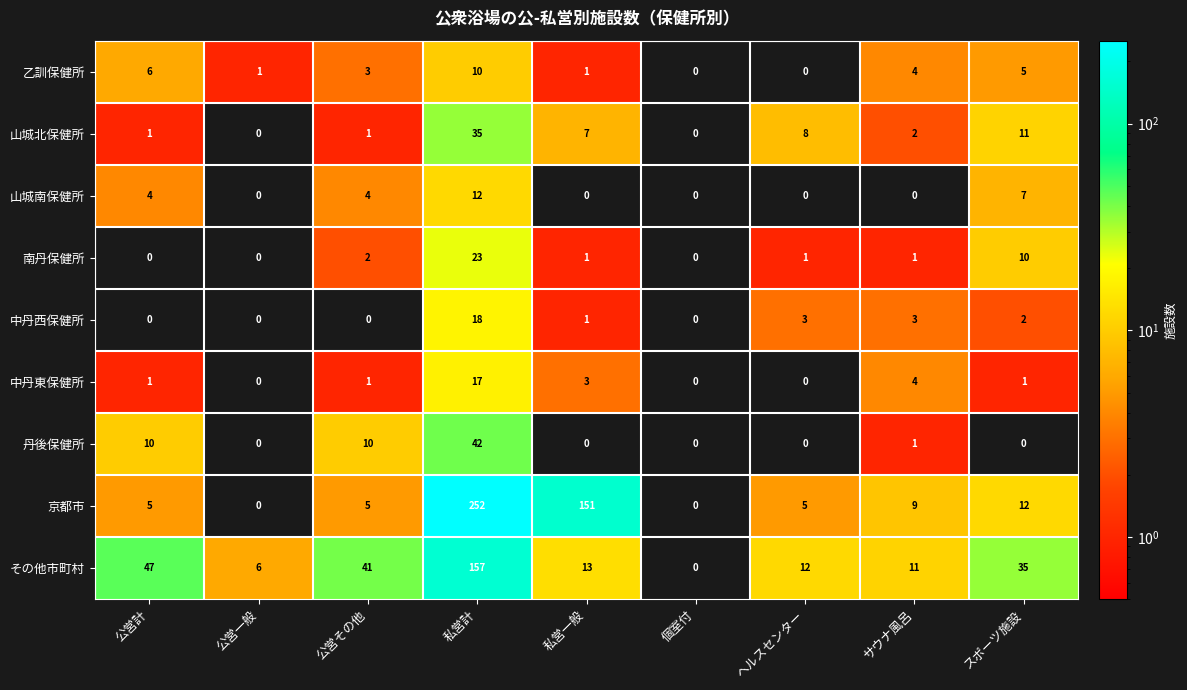

At which category is the sum across all series the highest?

私営計